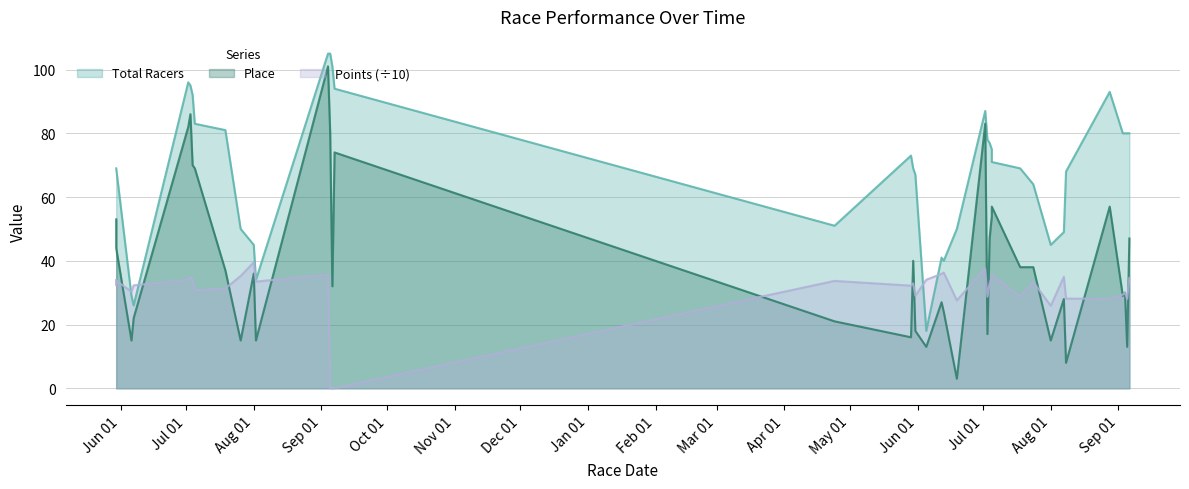

Which series has the largest total across all categories?

Total Racers